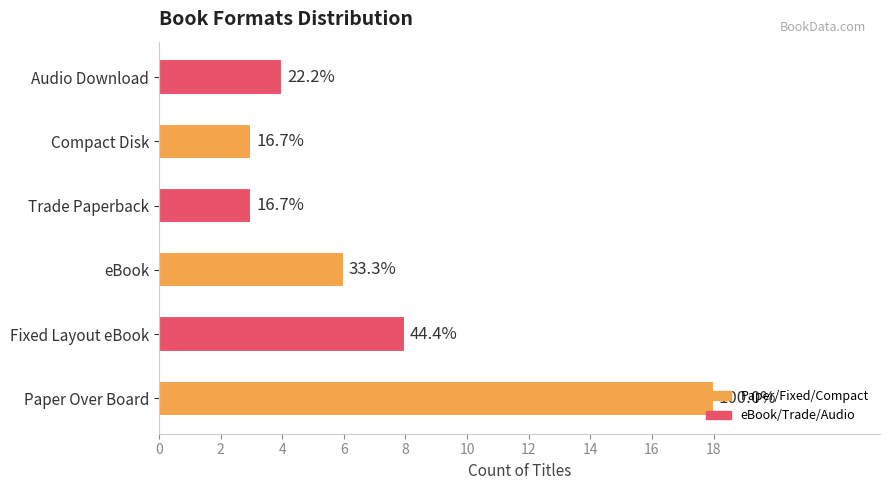

Are the bars horizontal?

Yes